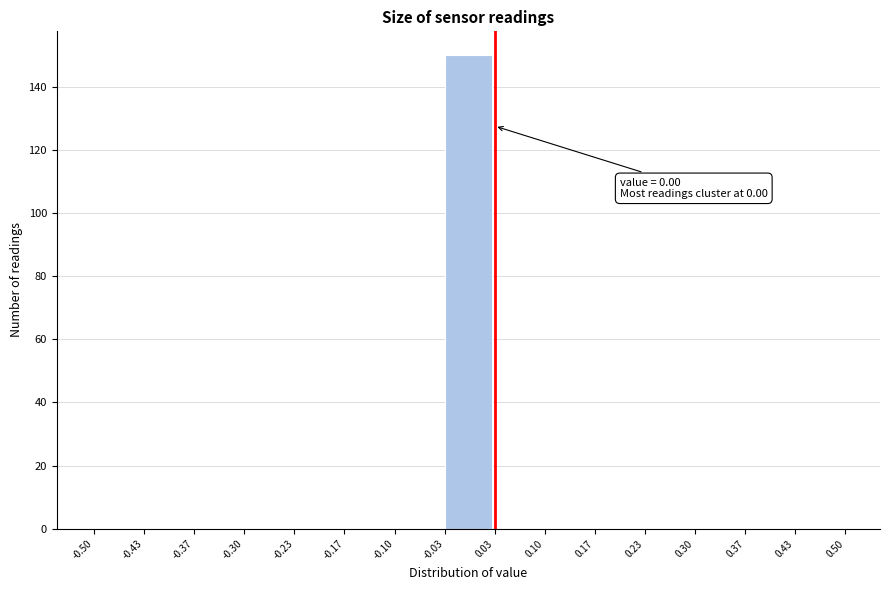

Over which range of the x-axis is the bar tallest?

-0.03 to 0.03